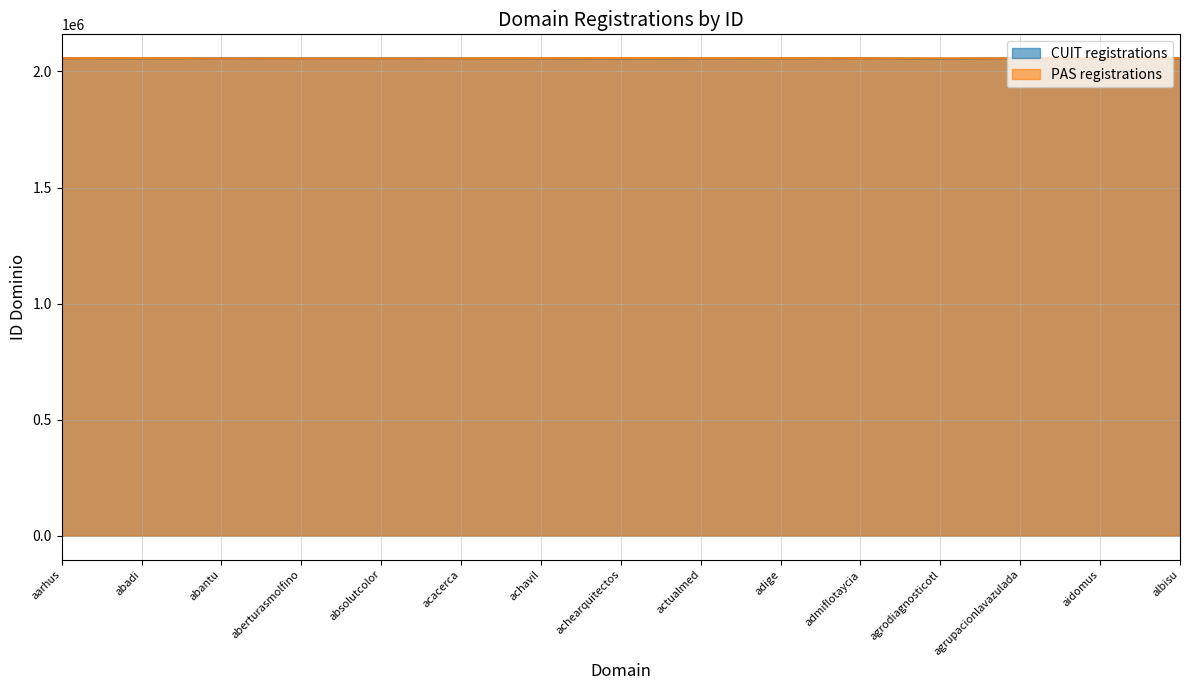

How many times do PAS registrations and CUIT registrations cross each other?

7